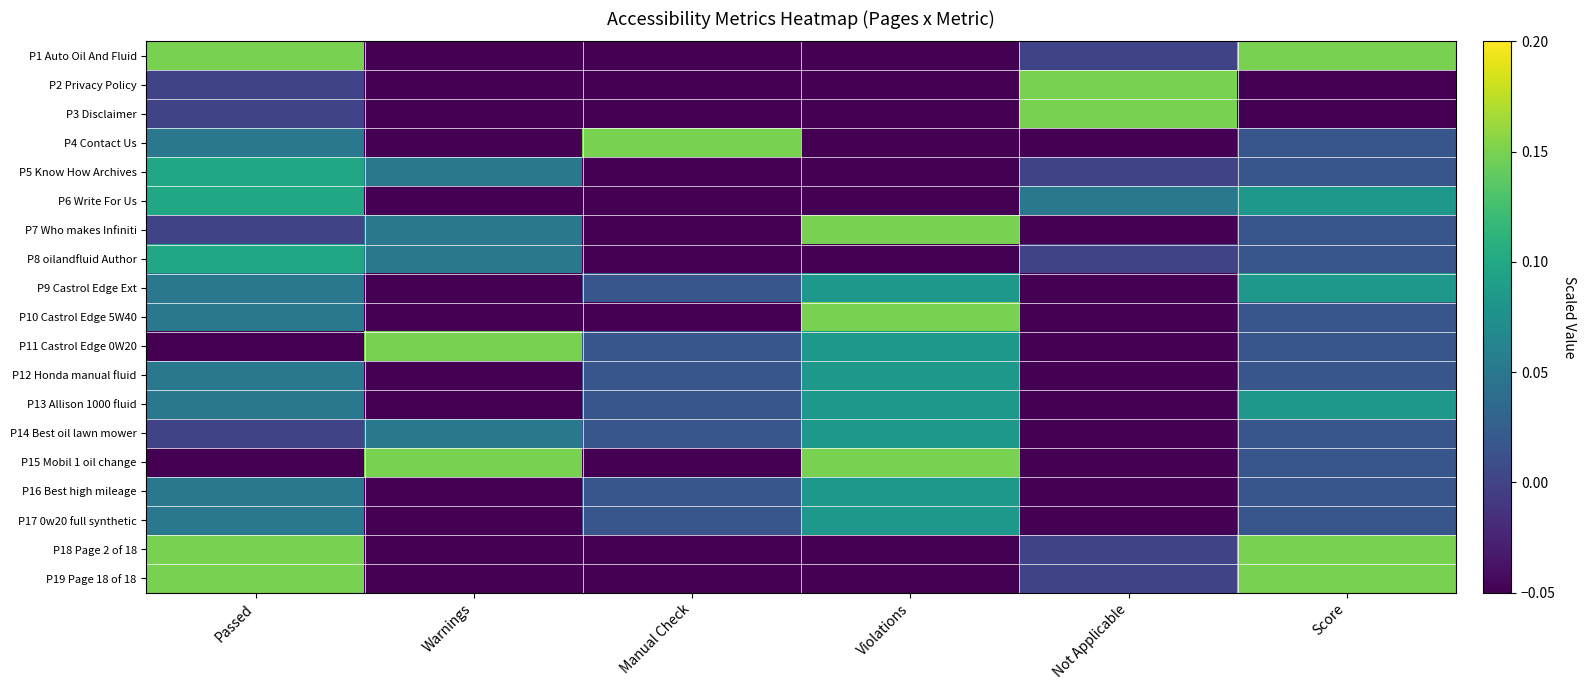

Reading left to right, transcribe all the data shown in this chart.

P1 Auto Oil And Fluid: Passed=0.2	Warnings=-0.1	Manual Check=-0.1	Violations=-0.1	Not Applicable=0.0	Score=0.2
P2 Privacy Policy: Passed=0.0	Warnings=-0.1	Manual Check=-0.1	Violations=-0.1	Not Applicable=0.2	Score=-0.1
P3 Disclaimer: Passed=0.0	Warnings=-0.1	Manual Check=-0.1	Violations=-0.1	Not Applicable=0.2	Score=-0.1
P4 Contact Us: Passed=0.1	Warnings=-0.1	Manual Check=0.2	Violations=-0.1	Not Applicable=-0.1	Score=0.0
P5 Know How Archives: Passed=0.1	Warnings=0.1	Manual Check=-0.1	Violations=-0.1	Not Applicable=0.0	Score=0.0
P6 Write For Us: Passed=0.1	Warnings=-0.1	Manual Check=-0.1	Violations=-0.1	Not Applicable=0.1	Score=0.1
P7 Who makes Infiniti: Passed=0.0	Warnings=0.1	Manual Check=-0.1	Violations=0.2	Not Applicable=-0.1	Score=0.0
P8 oilandfluid Author: Passed=0.1	Warnings=0.1	Manual Check=-0.1	Violations=-0.1	Not Applicable=0.0	Score=0.0
P9 Castrol Edge Ext: Passed=0.1	Warnings=-0.1	Manual Check=0.0	Violations=0.1	Not Applicable=-0.1	Score=0.1
P10 Castrol Edge 5W40: Passed=0.1	Warnings=-0.1	Manual Check=-0.1	Violations=0.2	Not Applicable=-0.1	Score=0.0
P11 Castrol Edge 0W20: Passed=-0.1	Warnings=0.2	Manual Check=0.0	Violations=0.1	Not Applicable=-0.1	Score=0.0
P12 Honda manual fluid: Passed=0.1	Warnings=-0.1	Manual Check=0.0	Violations=0.1	Not Applicable=-0.1	Score=0.0
P13 Allison 1000 fluid: Passed=0.1	Warnings=-0.1	Manual Check=0.0	Violations=0.1	Not Applicable=-0.1	Score=0.1
P14 Best oil lawn mower: Passed=0.0	Warnings=0.1	Manual Check=0.0	Violations=0.1	Not Applicable=-0.1	Score=0.0
P15 Mobil 1 oil change: Passed=-0.1	Warnings=0.2	Manual Check=-0.1	Violations=0.2	Not Applicable=-0.1	Score=0.0
P16 Best high mileage: Passed=0.1	Warnings=-0.1	Manual Check=0.0	Violations=0.1	Not Applicable=-0.1	Score=0.0
P17 0w20 full synthetic: Passed=0.1	Warnings=-0.1	Manual Check=0.0	Violations=0.1	Not Applicable=-0.1	Score=0.0
P18 Page 2 of 18: Passed=0.2	Warnings=-0.1	Manual Check=-0.1	Violations=-0.1	Not Applicable=0.0	Score=0.2
P19 Page 18 of 18: Passed=0.2	Warnings=-0.1	Manual Check=-0.1	Violations=-0.1	Not Applicable=0.0	Score=0.2